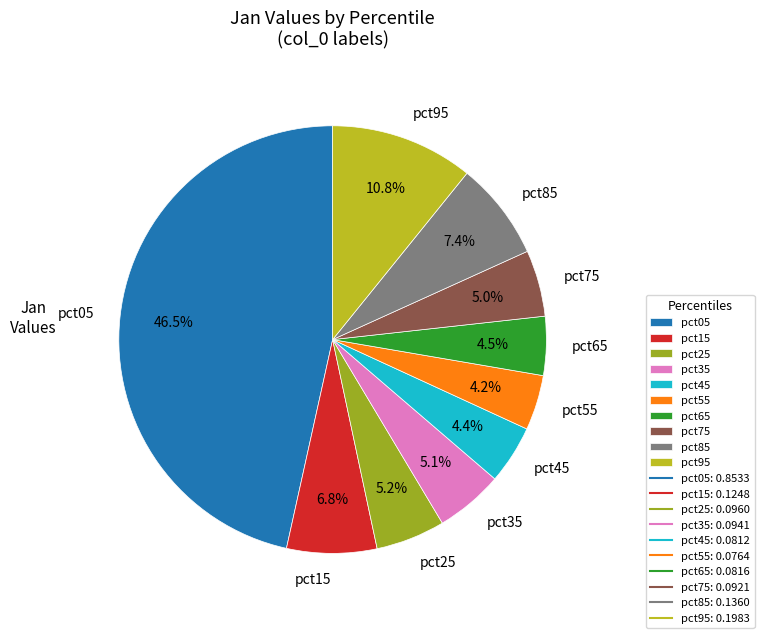

To the nearest percent, what is the difference between the pct55 and pct15 slice percentages?

3%